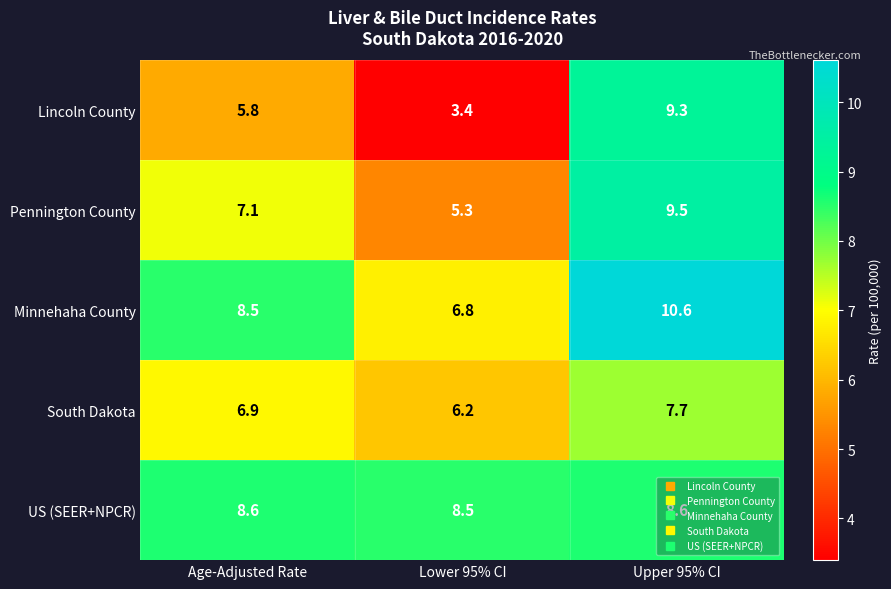

Which series has the largest total across all categories?

Minnehaha County